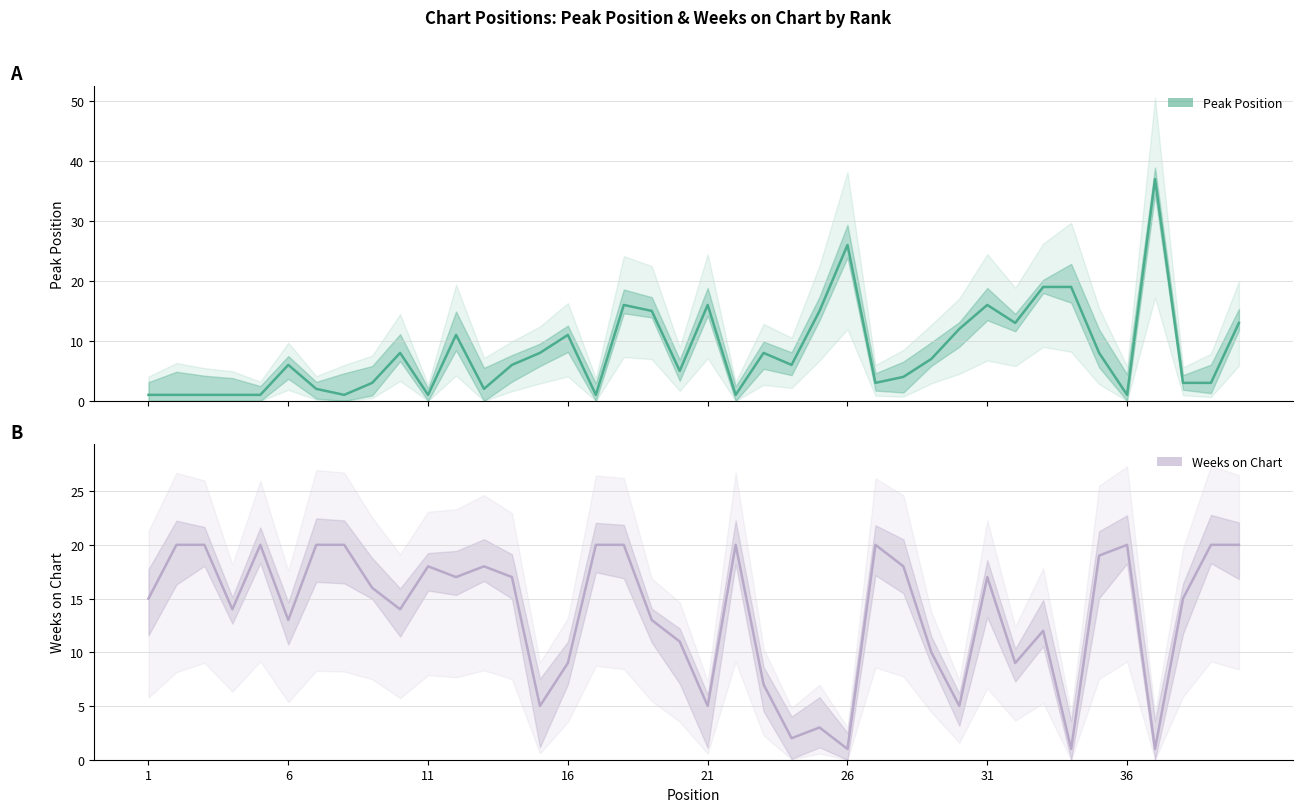

At which category is the sum across all series the highest?

37